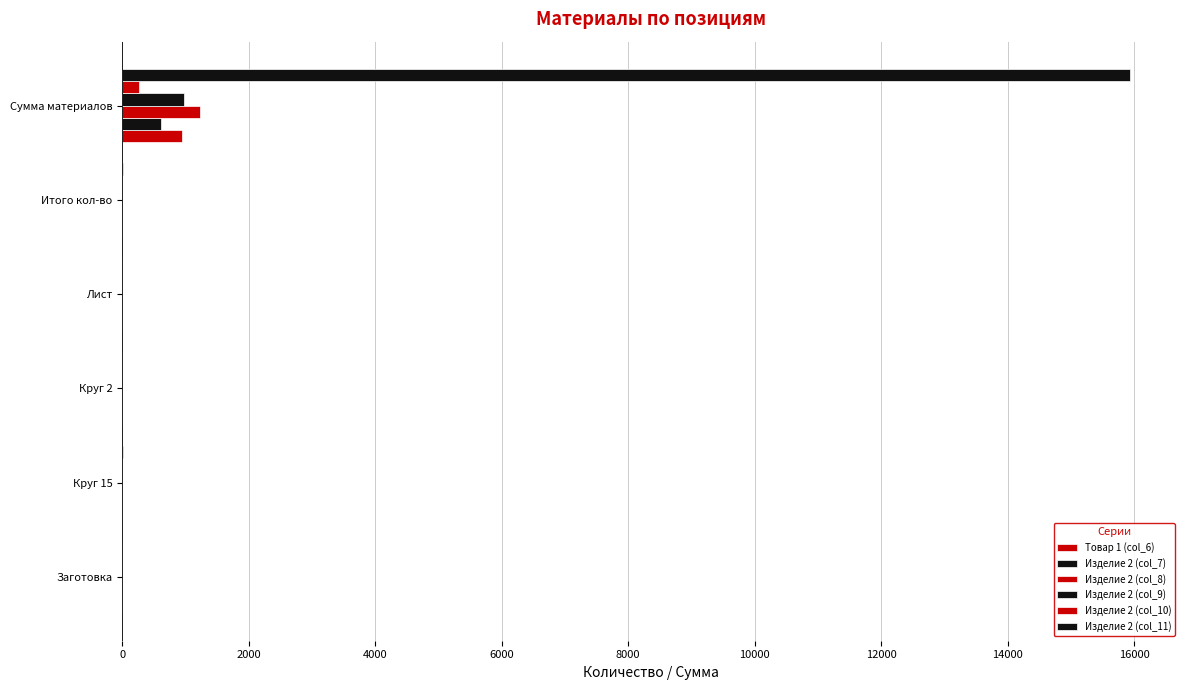

How many data points in Товар 1 (col_6) are above 0?

3